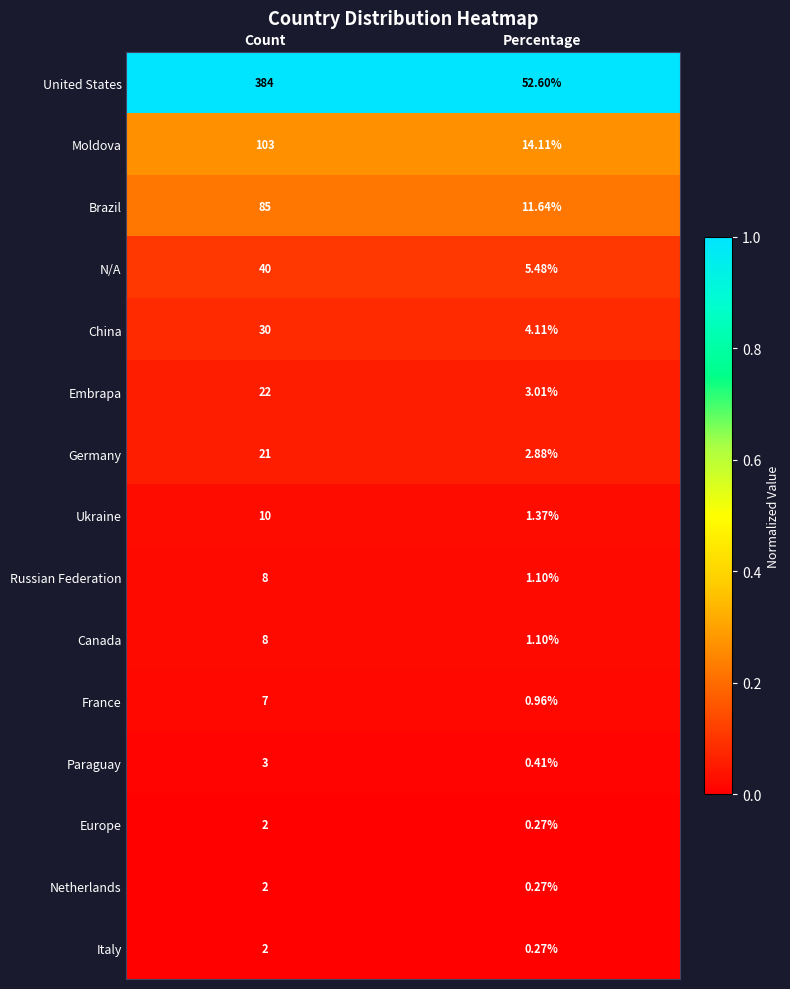

Rank the categories by Netherlands value from highest to lowest.

Count, Percentage